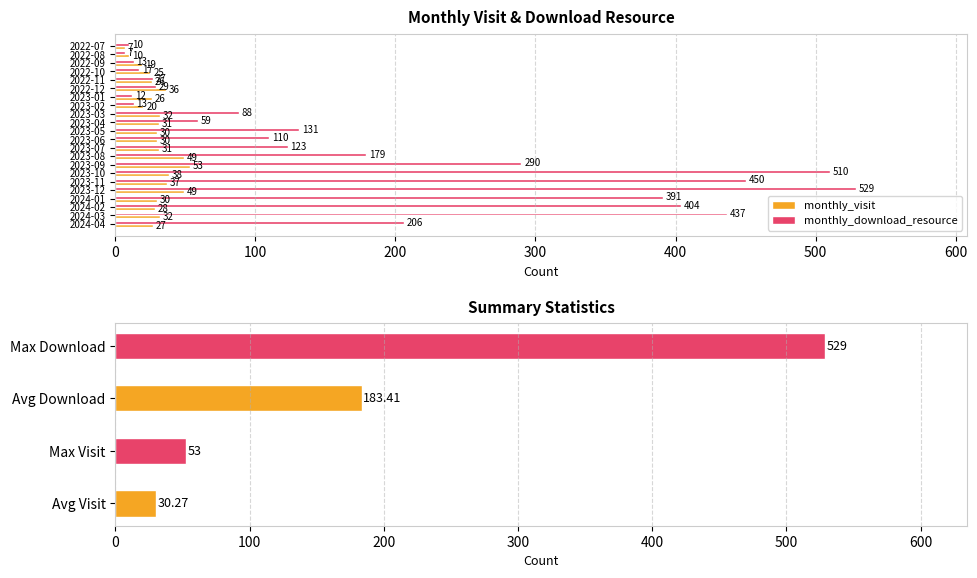

Rank the series by their maximum value, from highest to lowest.

monthly_download_resource, monthly_visit